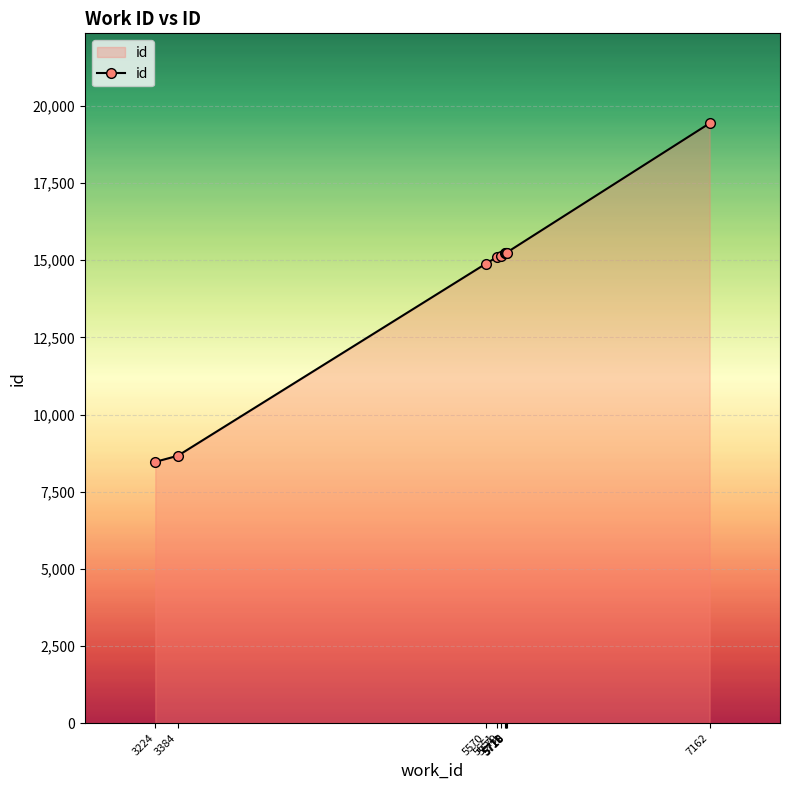

Is it true that the value at 5570 is 14882?

True